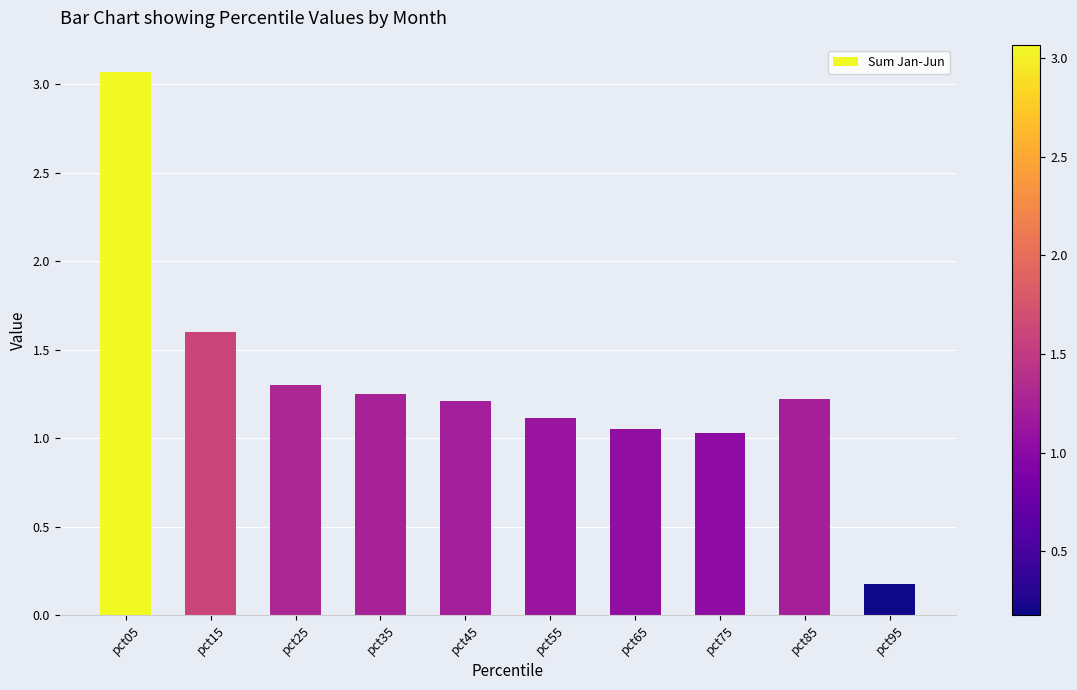

At which label does the data first exceed 1?

pct05